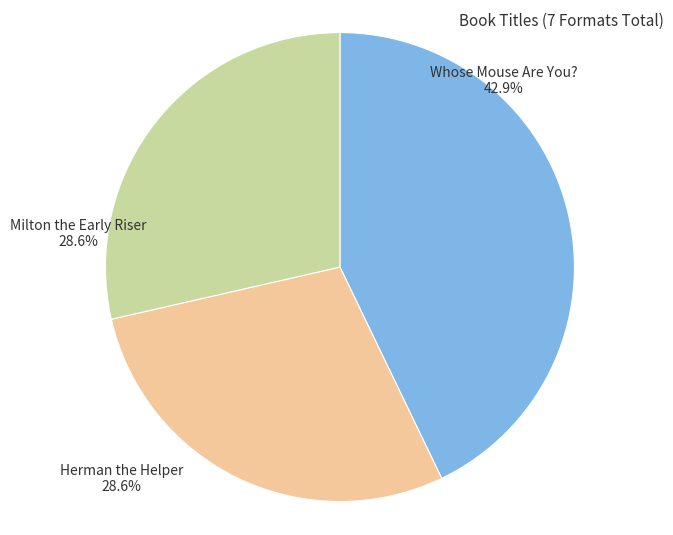

How many segments does this pie chart have?

3